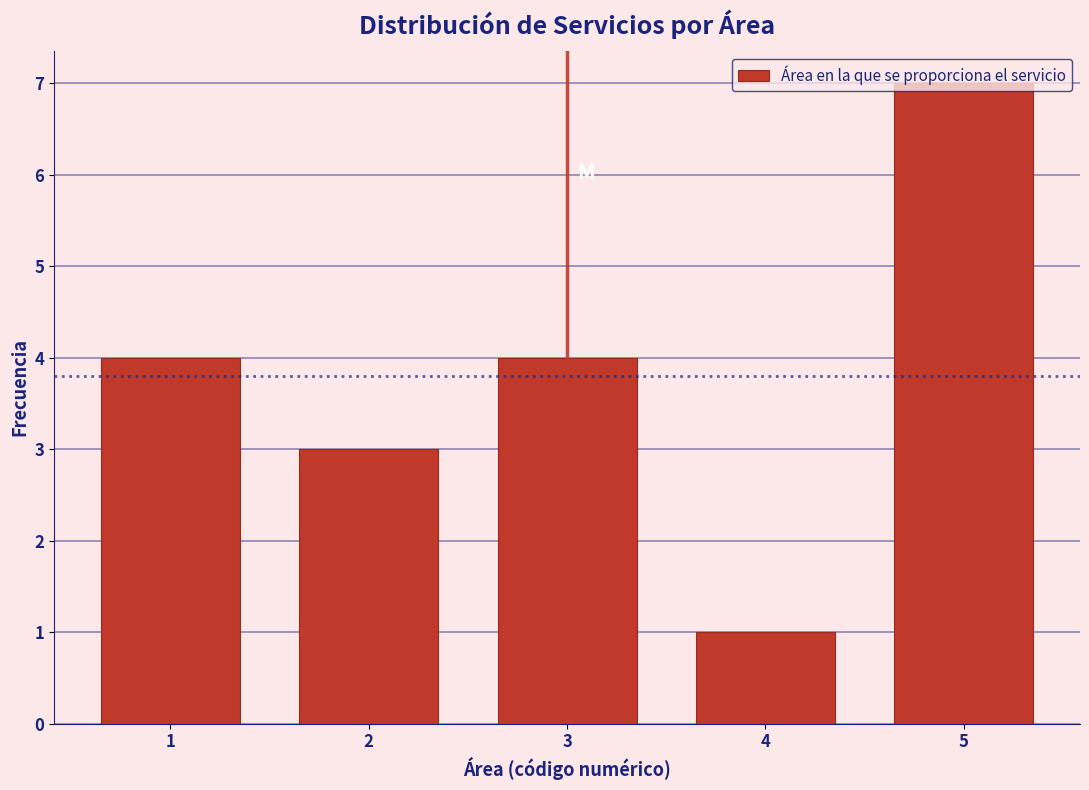

Reading left to right, transcribe this chart: for each bar, give the range it covers on the x-axis and its height. The values are not printed on the chart, so give them approximately, as read against the axis.

0.5 to 1.5: 4
1.5 to 2.5: 3
2.5 to 3.5: 4
3.5 to 4.5: 1
4.5 to 5.5: 7